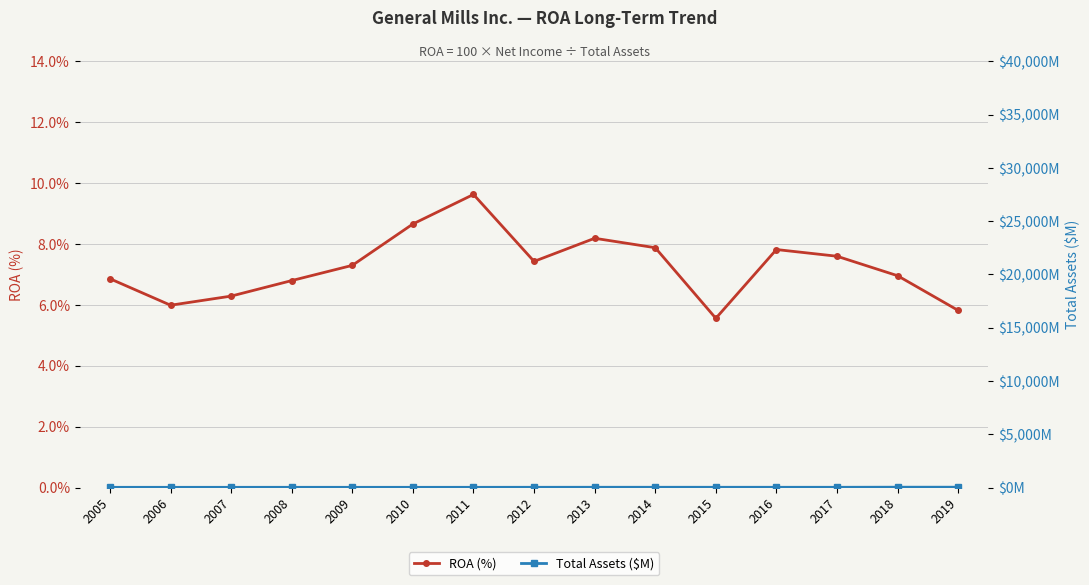

The Total Assets ($M) series shows 19.0 at 2008. True or false?

True